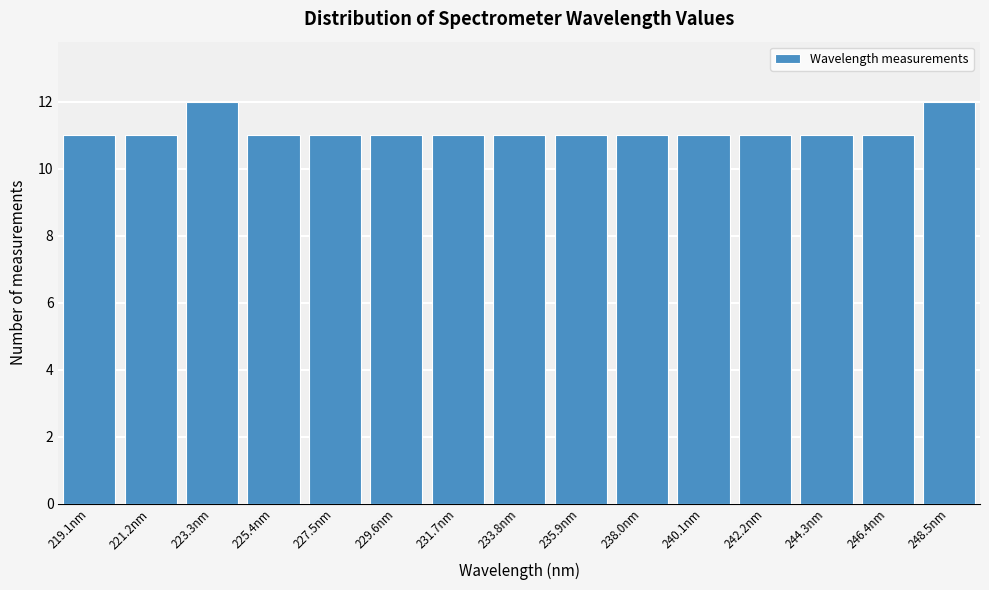

Reading left to right, list all the values displayed in this chart.

219.1nm=11	221.2nm=11	223.3nm=12	225.4nm=11	227.5nm=11	229.6nm=11	231.7nm=11	233.8nm=11	235.9nm=11	238.0nm=11	240.1nm=11	242.2nm=11	244.3nm=11	246.4nm=11	248.5nm=12